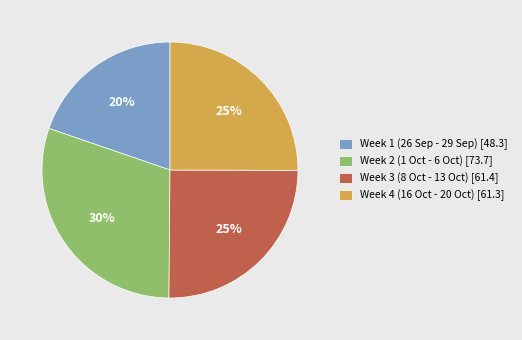

Does Week 1 (26 Sep - 29 Sep) [48.3] represent more than half of the total?

No